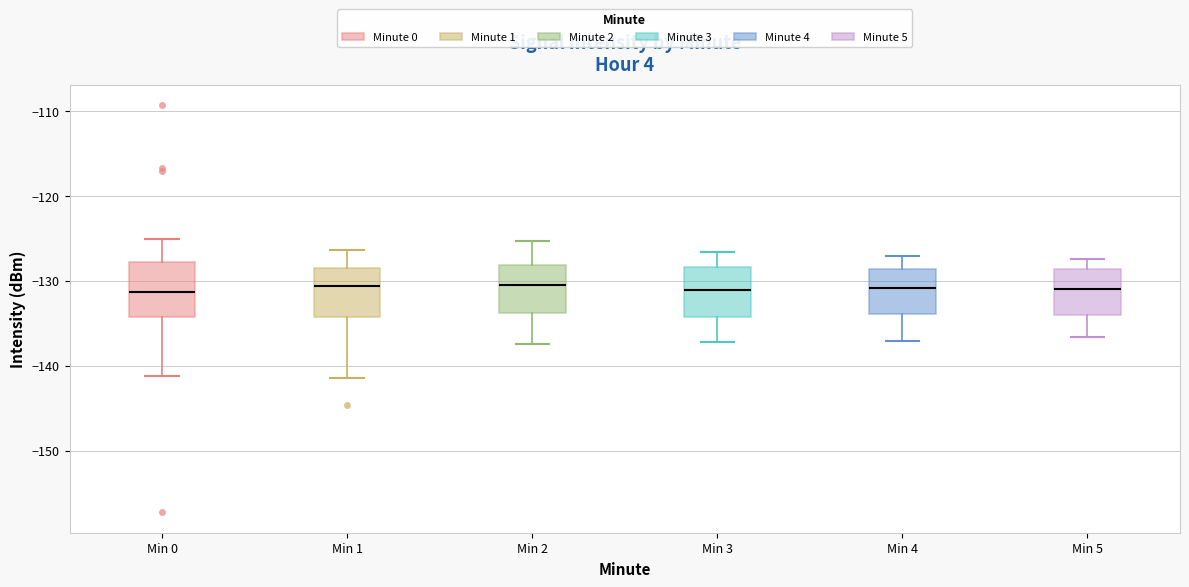

Reading left to right, read every box against the y-axis: the position of its median line, the range the box covers, and the ends of its whiskers. The values are not printed on the chart, so give them approximately, as read against the axis.

Min 0: median -131, box -134 to -128, whiskers -141 to -125
Min 1: median -131, box -134 to -129, whiskers -141 to -126
Min 2: median -130, box -134 to -128, whiskers -137 to -125
Min 3: median -131, box -134 to -128, whiskers -137 to -127
Min 4: median -131, box -134 to -129, whiskers -137 to -127
Min 5: median -131, box -134 to -129, whiskers -137 to -127